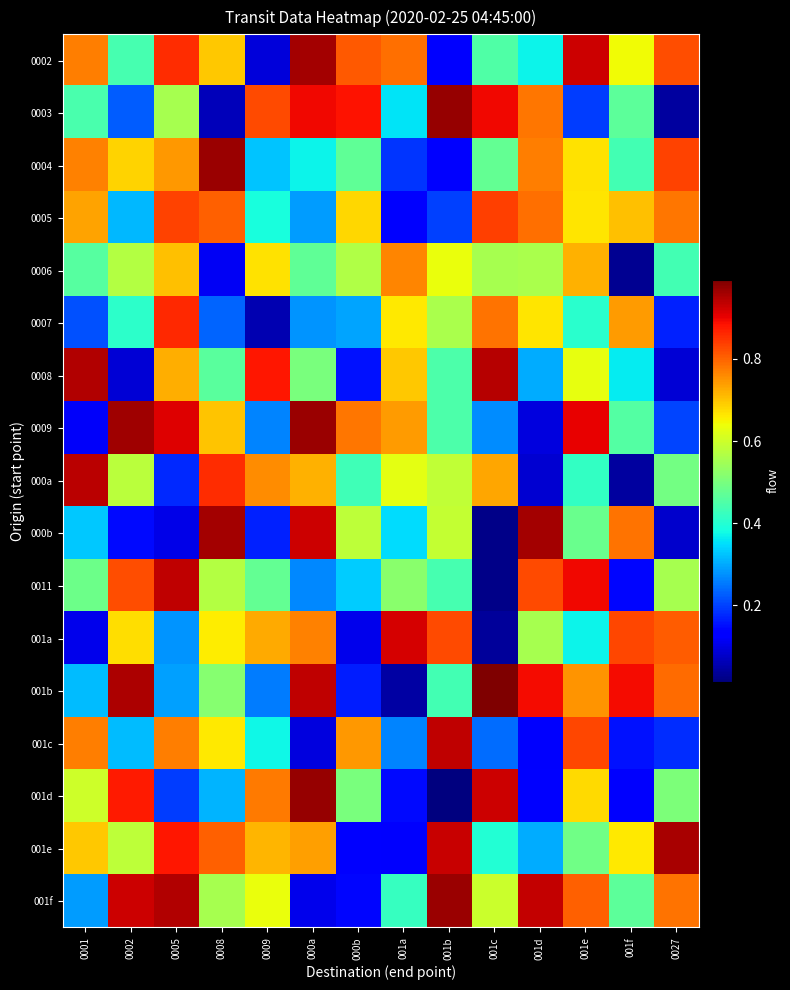

Reading left to right, extract all data points from this chart.

0002: 0001=0.8	0002=0.4	0005=0.9	0008=0.7	0009=0.1	000a=1.0	000b=0.8	001a=0.8	001b=0.1	001c=0.5	001d=0.4	001e=0.9	001f=0.6	0027=0.8
0003: 0001=0.4	0002=0.2	0005=0.6	0008=0.1	0009=0.8	000a=0.9	000b=0.9	001a=0.4	001b=1.0	001c=0.9	001d=0.8	001e=0.2	001f=0.5	0027=0.0
0004: 0001=0.8	0002=0.7	0005=0.7	0008=1.0	0009=0.3	000a=0.4	000b=0.5	001a=0.2	001b=0.1	001c=0.5	001d=0.8	001e=0.7	001f=0.4	0027=0.8
0005: 0001=0.7	0002=0.3	0005=0.8	0008=0.8	0009=0.4	000a=0.3	000b=0.7	001a=0.1	001b=0.2	001c=0.8	001d=0.8	001e=0.7	001f=0.7	0027=0.8
0006: 0001=0.5	0002=0.6	0005=0.7	0008=0.1	0009=0.7	000a=0.5	000b=0.6	001a=0.8	001b=0.6	001c=0.6	001d=0.6	001e=0.7	001f=0.0	0027=0.4
0007: 0001=0.2	0002=0.4	0005=0.9	0008=0.2	0009=0.1	000a=0.3	000b=0.3	001a=0.7	001b=0.6	001c=0.8	001d=0.7	001e=0.4	001f=0.7	0027=0.2
0008: 0001=0.9	0002=0.1	0005=0.7	0008=0.5	0009=0.9	000a=0.5	000b=0.2	001a=0.7	001b=0.4	001c=0.9	001d=0.3	001e=0.6	001f=0.4	0027=0.1
0009: 0001=0.1	0002=1.0	0005=0.9	0008=0.7	0009=0.3	000a=1.0	000b=0.8	001a=0.7	001b=0.4	001c=0.3	001d=0.1	001e=0.9	001f=0.5	0027=0.2
000a: 0001=0.9	0002=0.6	0005=0.2	0008=0.9	0009=0.8	000a=0.7	000b=0.4	001a=0.6	001b=0.6	001c=0.7	001d=0.1	001e=0.4	001f=0.0	0027=0.5
000b: 0001=0.3	0002=0.1	0005=0.1	0008=1.0	0009=0.2	000a=0.9	000b=0.6	001a=0.3	001b=0.6	001c=0.0	001d=1.0	001e=0.5	001f=0.8	0027=0.1
0011: 0001=0.5	0002=0.8	0005=0.9	0008=0.6	0009=0.5	000a=0.3	000b=0.3	001a=0.5	001b=0.4	001c=0.0	001d=0.8	001e=0.9	001f=0.1	0027=0.6
001a: 0001=0.1	0002=0.7	0005=0.3	0008=0.7	0009=0.7	000a=0.8	000b=0.1	001a=0.9	001b=0.8	001c=0.0	001d=0.6	001e=0.4	001f=0.8	0027=0.8
001b: 0001=0.3	0002=1.0	0005=0.3	0008=0.5	0009=0.3	000a=0.9	000b=0.2	001a=0.0	001b=0.4	001c=1.0	001d=0.9	001e=0.7	001f=0.9	0027=0.8
001c: 0001=0.8	0002=0.3	0005=0.8	0008=0.7	0009=0.4	000a=0.1	000b=0.7	001a=0.3	001b=0.9	001c=0.2	001d=0.1	001e=0.8	001f=0.2	0027=0.2
001d: 0001=0.6	0002=0.9	0005=0.2	0008=0.3	0009=0.8	000a=1.0	000b=0.5	001a=0.1	001b=0.0	001c=0.9	001d=0.1	001e=0.7	001f=0.1	0027=0.5
001e: 0001=0.7	0002=0.6	0005=0.9	0008=0.8	0009=0.7	000a=0.7	000b=0.1	001a=0.1	001b=0.9	001c=0.4	001d=0.3	001e=0.5	001f=0.7	0027=1.0
001f: 0001=0.3	0002=0.9	0005=0.9	0008=0.6	0009=0.6	000a=0.1	000b=0.1	001a=0.4	001b=1.0	001c=0.6	001d=0.9	001e=0.8	001f=0.5	0027=0.8